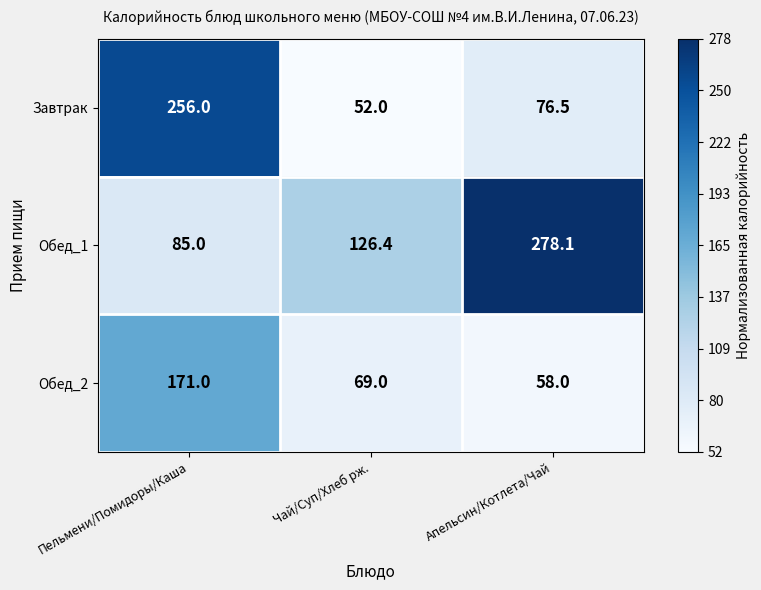

Which category has the lowest value across all series?

Чай/Суп/Хлеб рж.